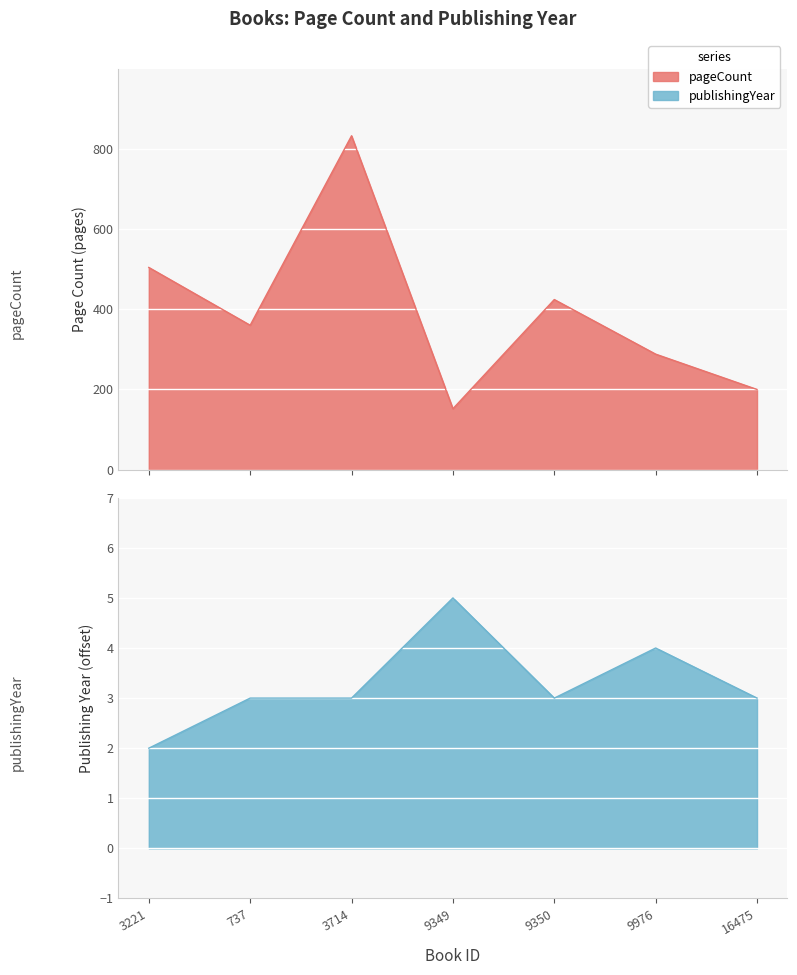

True or false: pageCount and publishingYear cross at least once.

False